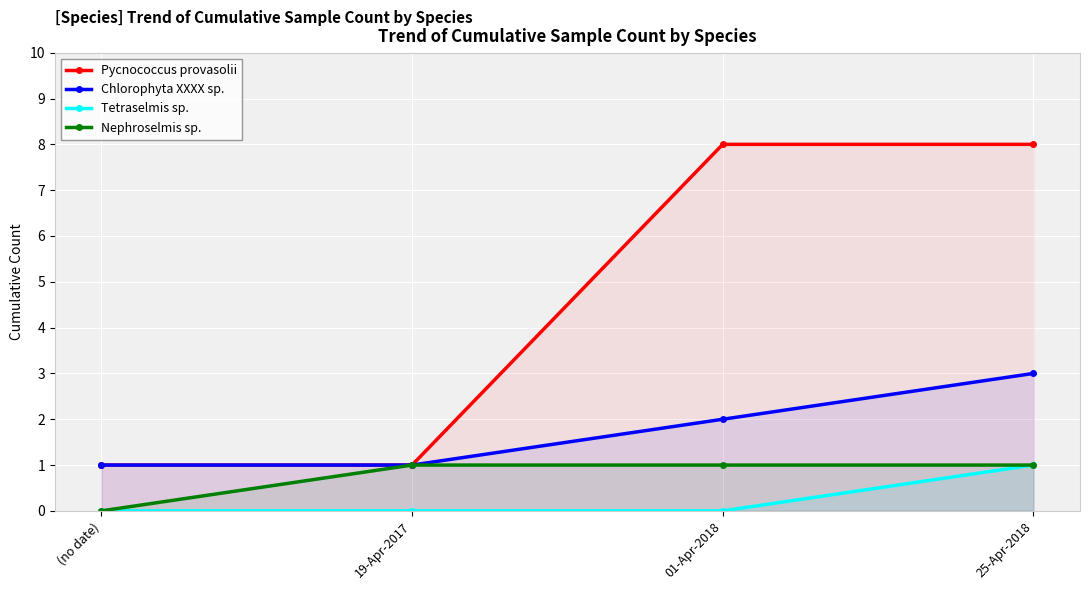

What is the label of the 1st point from the right?

25-Apr-2018